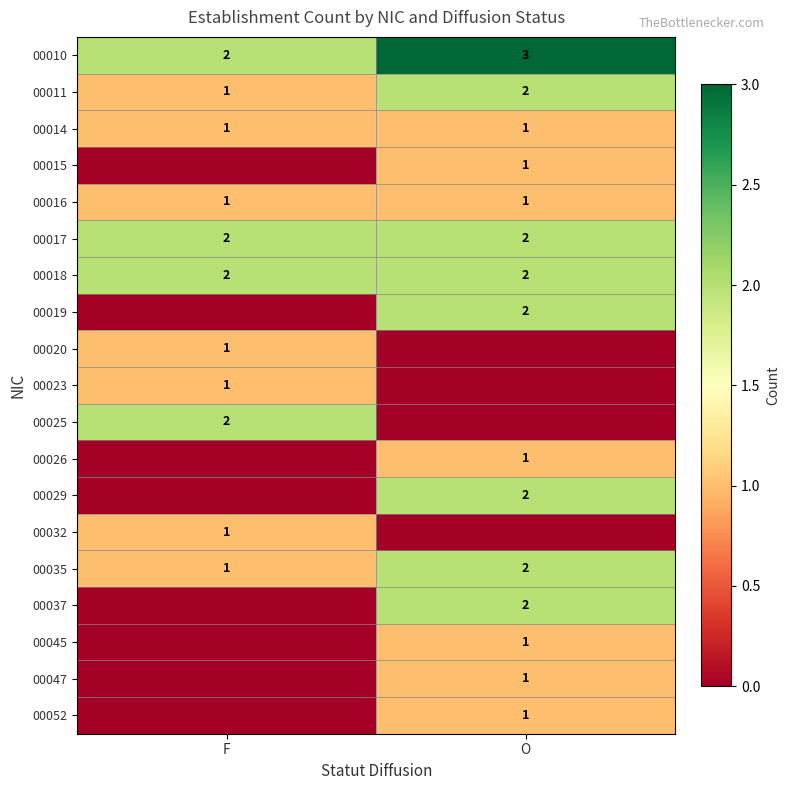

How many values in the 00011 series are below 2?

1